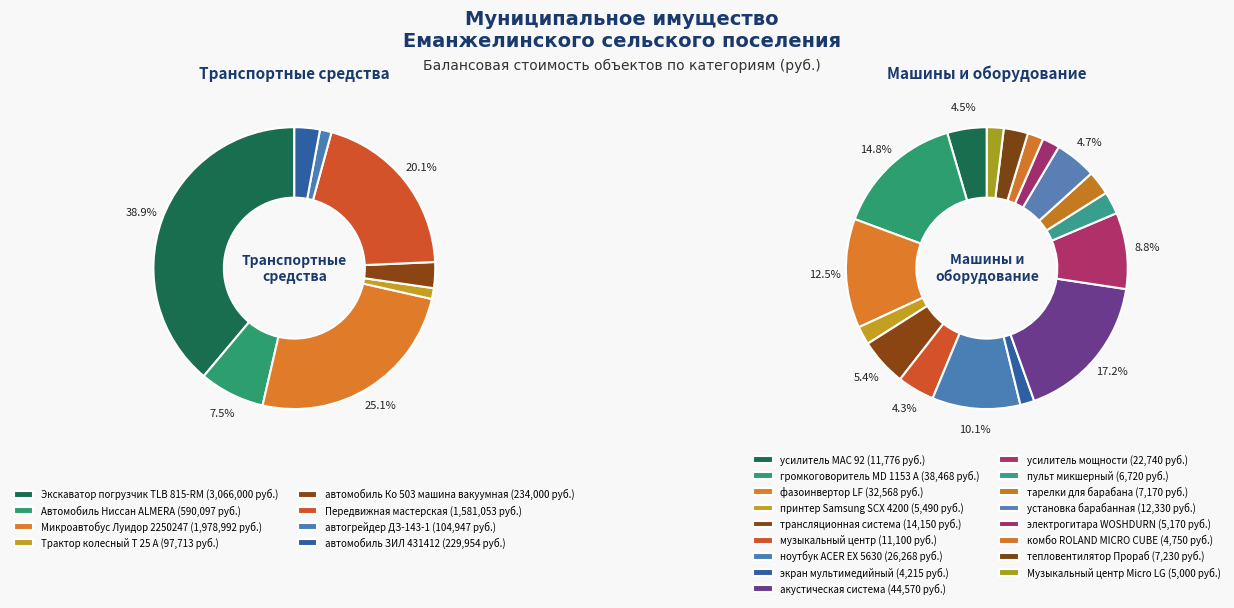

Is there any slice that represents more than half of the pie?

No